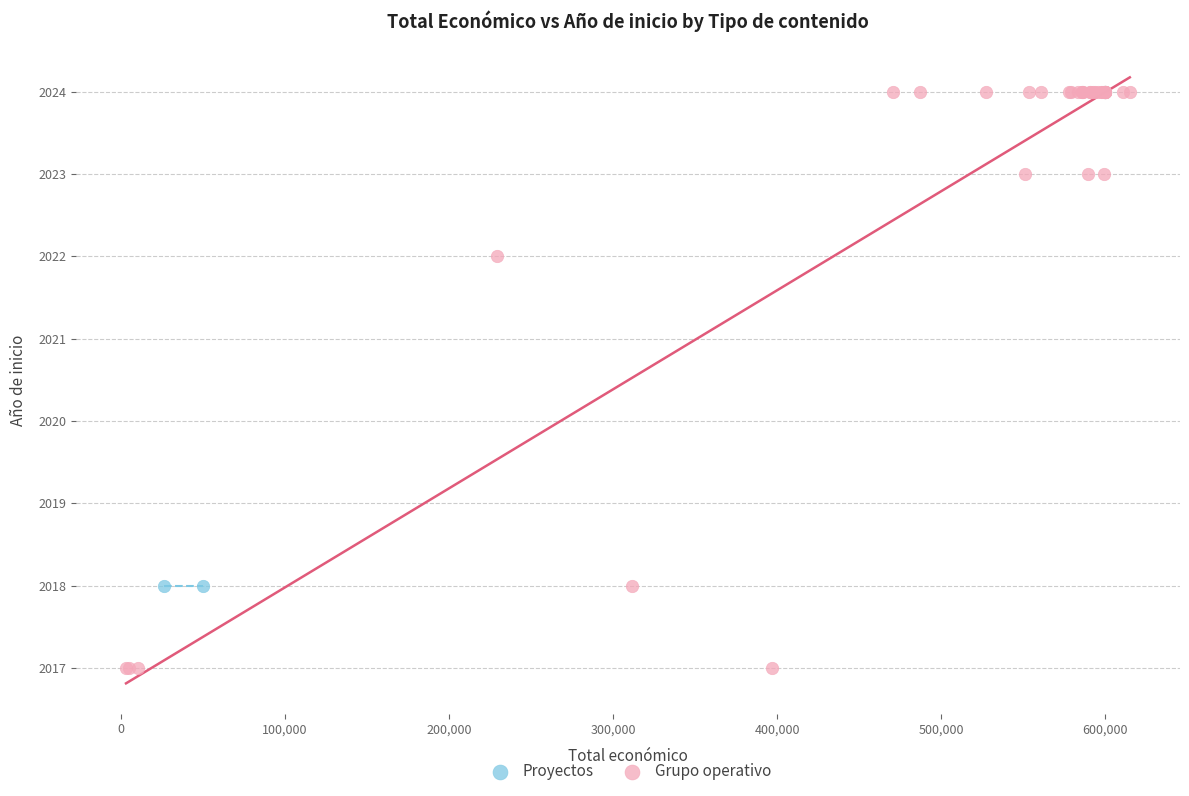

What are all the series names shown in the legend?

Proyectos, Grupo operativo